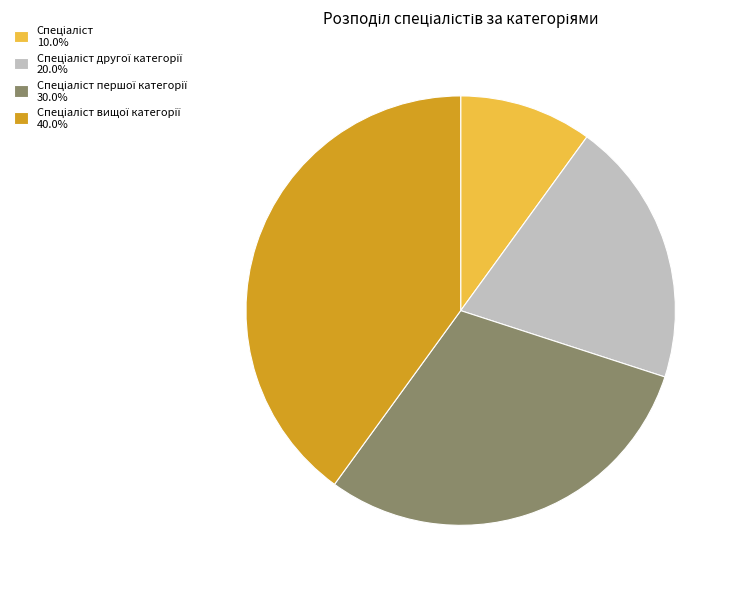

Is there a majority slice in this chart?

No